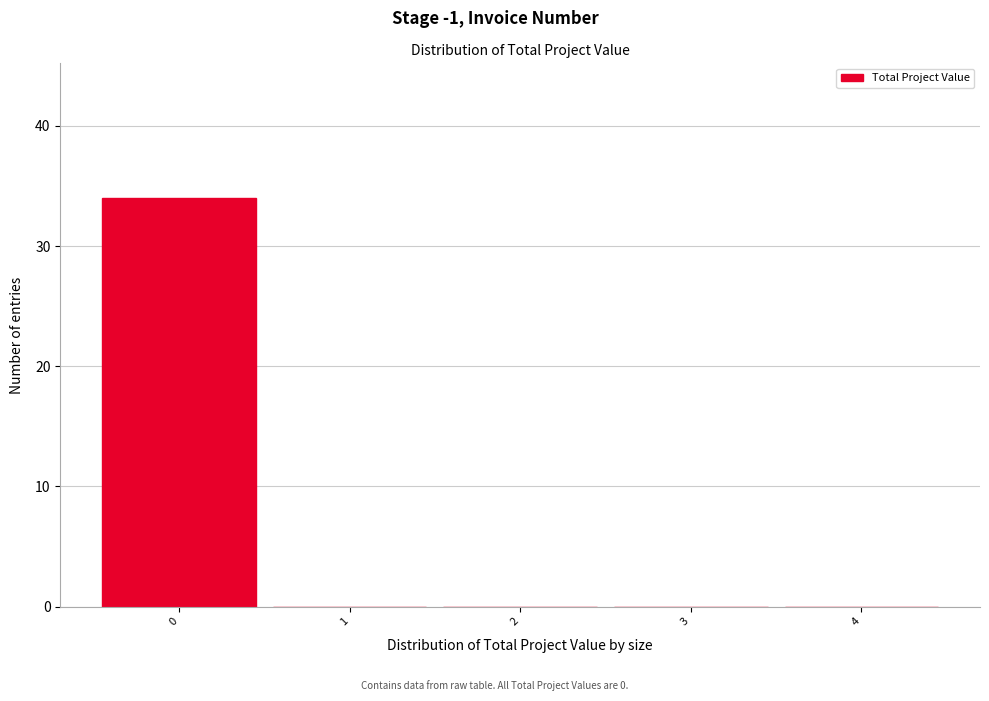

Reading left to right, list every bar in this chart as the range it spans on the x-axis followed by its height. The values are not printed on the chart, so give them approximately, as read against the axis.

-0.5 to 0.5: 34
0.5 to 1.5: 0
1.5 to 2.5: 0
2.5 to 3.5: 0
3.5 to 4.5: 0